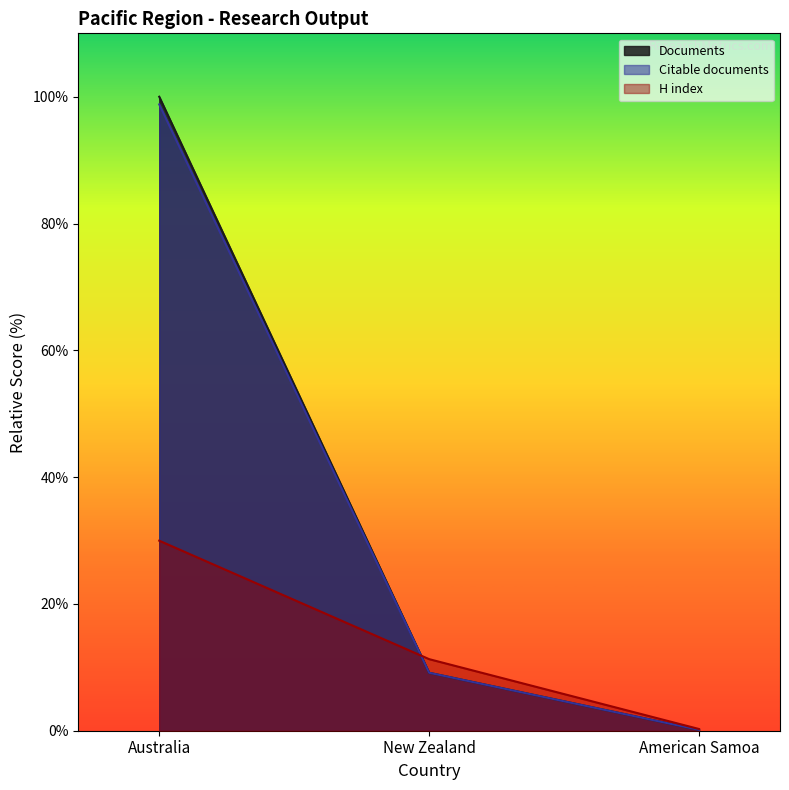

The value of Documents at American Samoa is 0.1. True or false?

True